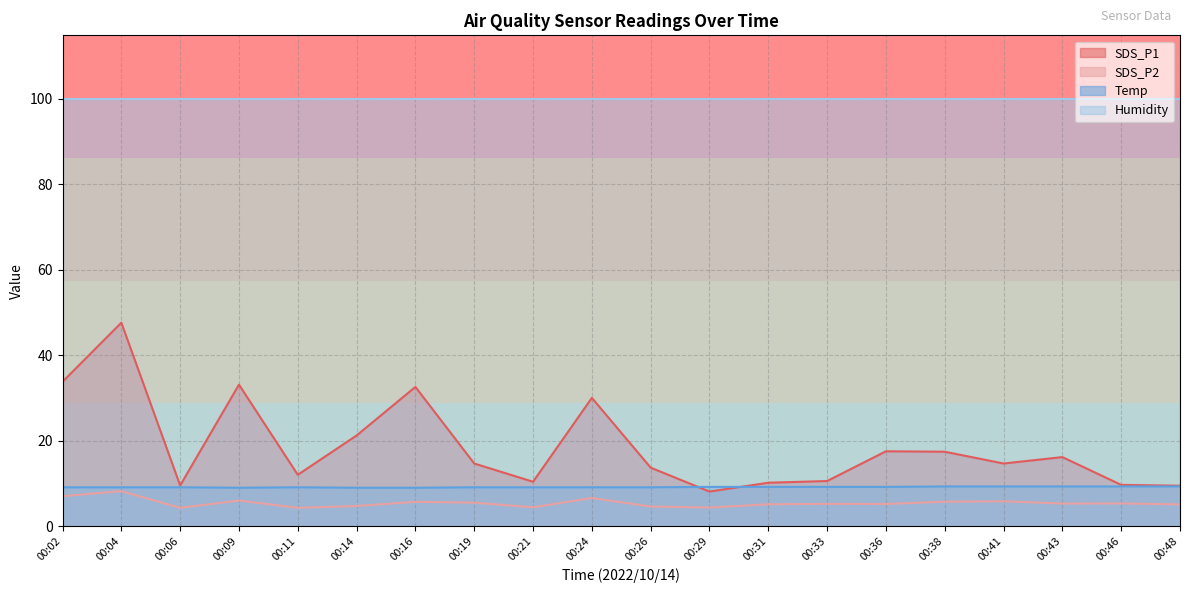

What is the total value across all series at 00:06?

122.8